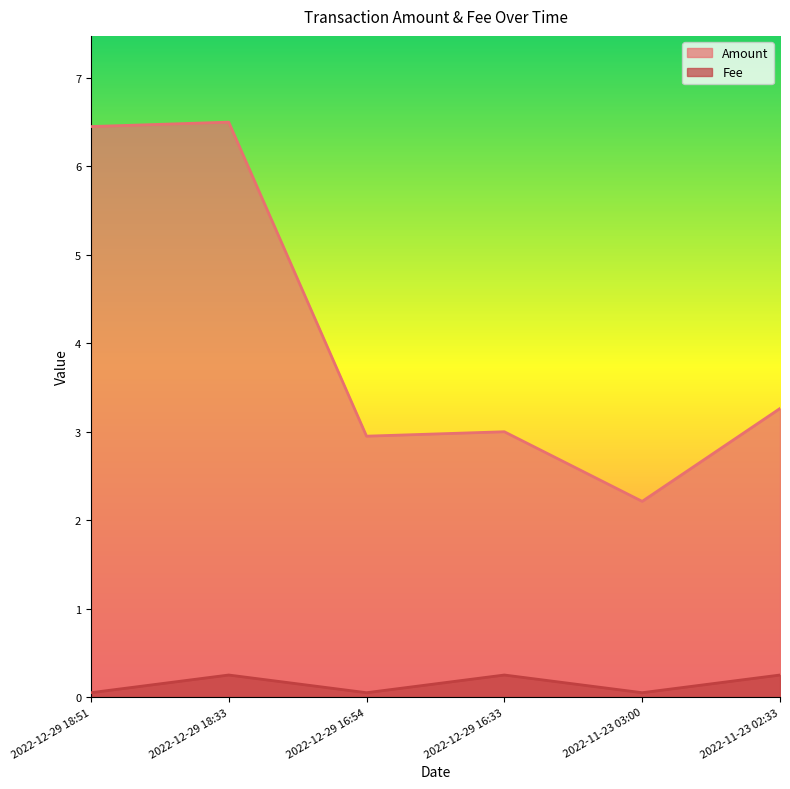

What are all the series names shown in the legend?

Amount, Fee